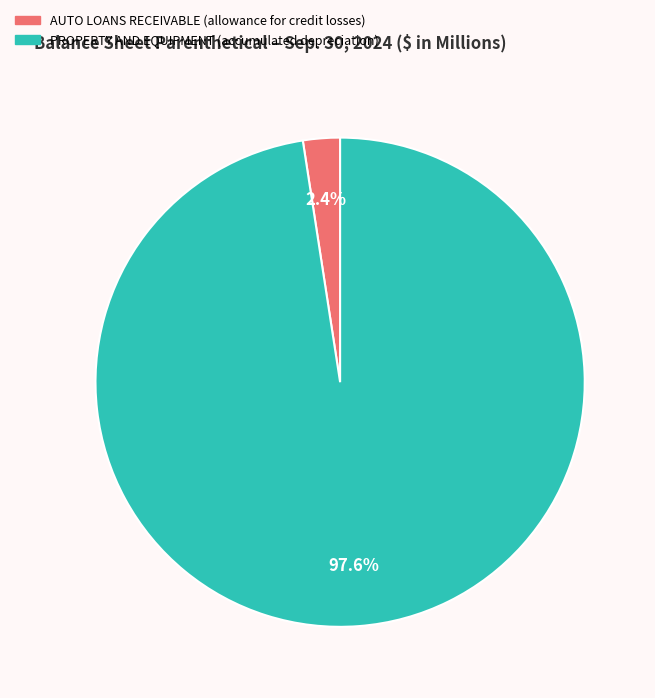

Which has a higher value, PROPERTY AND EQUIPMENT (accumulated depreciation) or AUTO LOANS RECEIVABLE (allowance for credit losses)?

PROPERTY AND EQUIPMENT (accumulated depreciation)